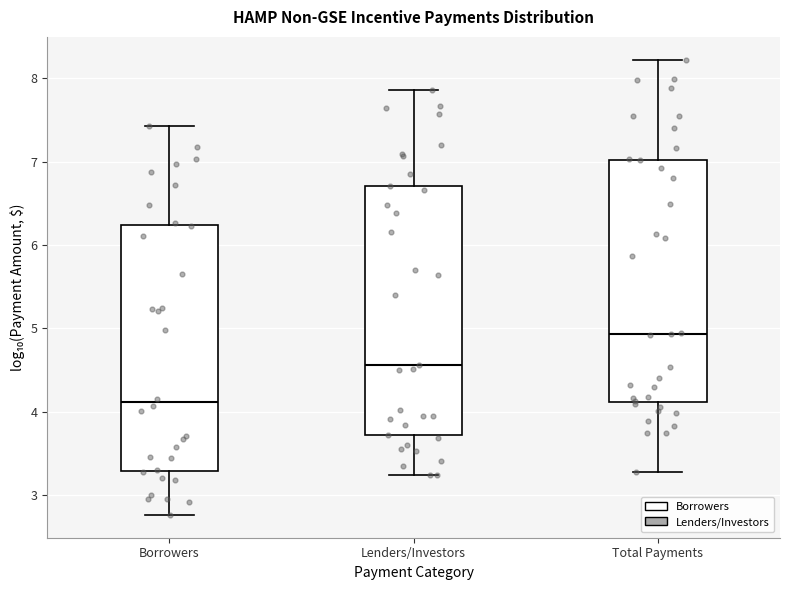

Reading left to right, transcribe this box plot: for each box, give where its median line is, the range the box spans, and where its two whiskers end, as read against the y-axis. The values are not printed on the chart, so give them approximately, as read against the axis.

Borrowers: median 4.1, box 3.3 to 6.2, whiskers 2.8 to 7.4
Lenders/Investors: median 4.6, box 3.7 to 6.7, whiskers 3.2 to 7.9
Total Payments: median 4.9, box 4.1 to 7.0, whiskers 3.3 to 8.2